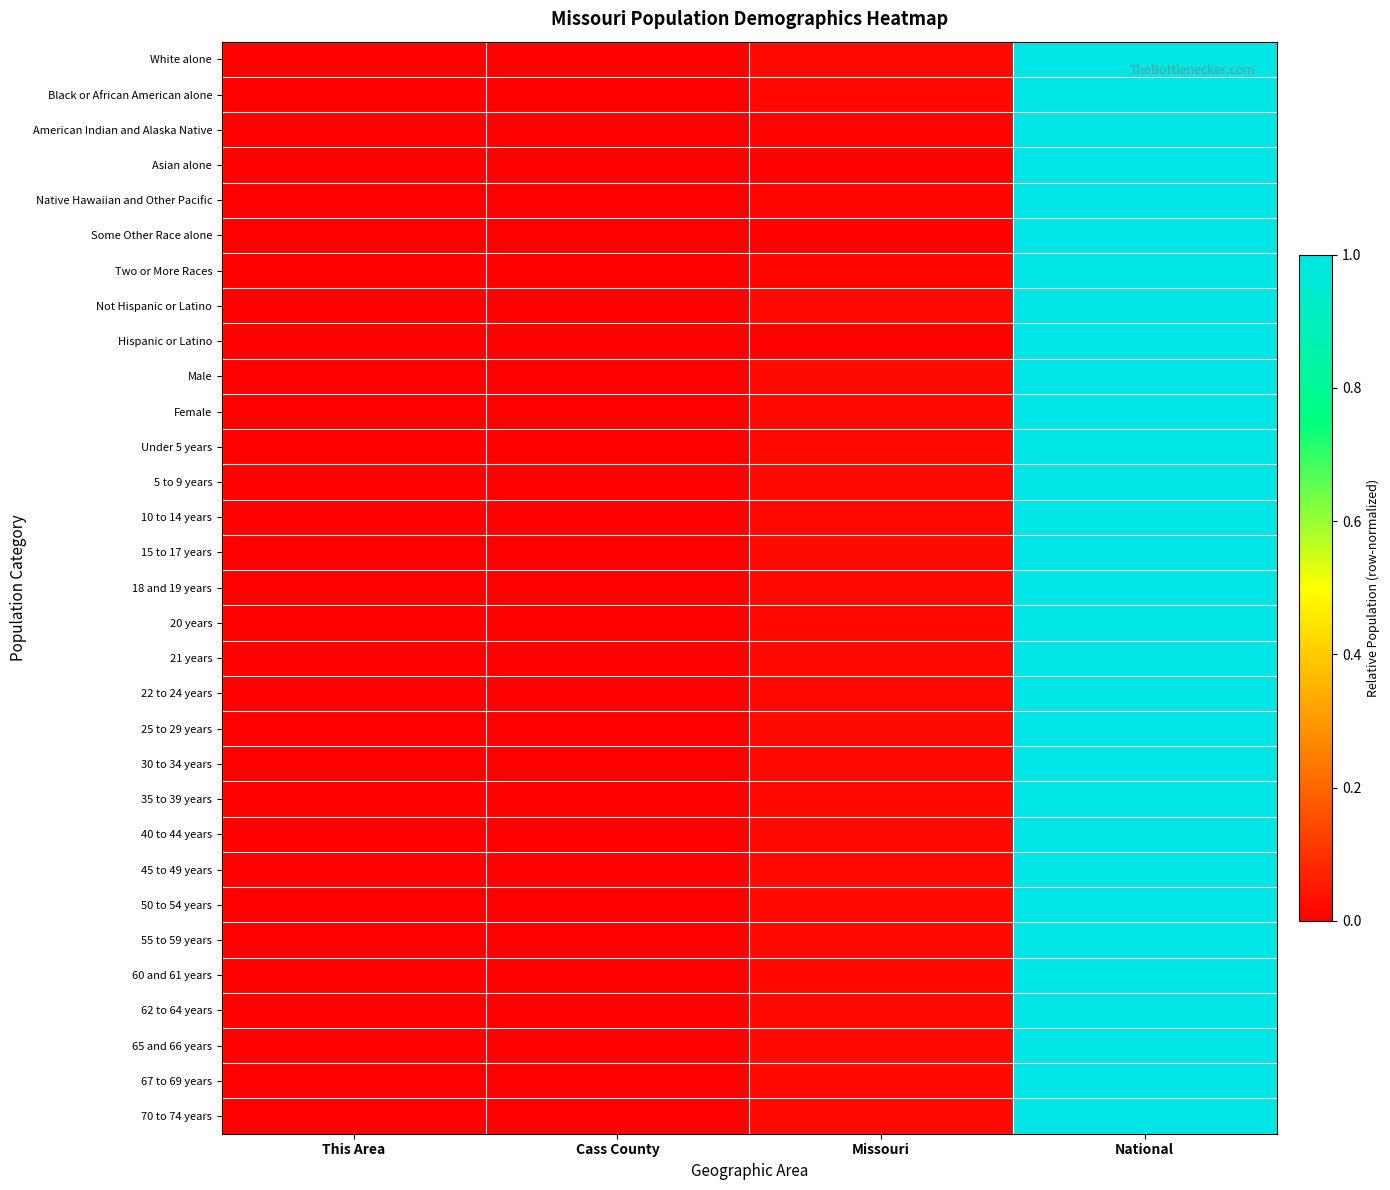

Reading left to right, extract all data points from this chart.

White alone: This Area=0.0	Cass County=0.0	Missouri=0.0	National=1.0
Black or African American alone: This Area=0.0	Cass County=0.0	Missouri=0.0	National=1.0
American Indian and Alaska Native: This Area=0.0	Cass County=0.0	Missouri=0.0	National=1.0
Asian alone: This Area=0.0	Cass County=0.0	Missouri=0.0	National=1.0
Native Hawaiian and Other Pacific: This Area=0.0	Cass County=0.0	Missouri=0.0	National=1.0
Some Other Race alone: This Area=0.0	Cass County=0.0	Missouri=0.0	National=1.0
Two or More Races: This Area=0.0	Cass County=0.0	Missouri=0.0	National=1.0
Not Hispanic or Latino: This Area=0.0	Cass County=0.0	Missouri=0.0	National=1.0
Hispanic or Latino: This Area=0.0	Cass County=0.0	Missouri=0.0	National=1.0
Male: This Area=0.0	Cass County=0.0	Missouri=0.0	National=1.0
Female: This Area=0.0	Cass County=0.0	Missouri=0.0	National=1.0
Under 5 years: This Area=0.0	Cass County=0.0	Missouri=0.0	National=1.0
5 to 9 years: This Area=0.0	Cass County=0.0	Missouri=0.0	National=1.0
10 to 14 years: This Area=0.0	Cass County=0.0	Missouri=0.0	National=1.0
15 to 17 years: This Area=0.0	Cass County=0.0	Missouri=0.0	National=1.0
18 and 19 years: This Area=0.0	Cass County=0.0	Missouri=0.0	National=1.0
20 years: This Area=0.0	Cass County=0.0	Missouri=0.0	National=1.0
21 years: This Area=0.0	Cass County=0.0	Missouri=0.0	National=1.0
22 to 24 years: This Area=0.0	Cass County=0.0	Missouri=0.0	National=1.0
25 to 29 years: This Area=0.0	Cass County=0.0	Missouri=0.0	National=1.0
30 to 34 years: This Area=0.0	Cass County=0.0	Missouri=0.0	National=1.0
35 to 39 years: This Area=0.0	Cass County=0.0	Missouri=0.0	National=1.0
40 to 44 years: This Area=0.0	Cass County=0.0	Missouri=0.0	National=1.0
45 to 49 years: This Area=0.0	Cass County=0.0	Missouri=0.0	National=1.0
50 to 54 years: This Area=0.0	Cass County=0.0	Missouri=0.0	National=1.0
55 to 59 years: This Area=0.0	Cass County=0.0	Missouri=0.0	National=1.0
60 and 61 years: This Area=0.0	Cass County=0.0	Missouri=0.0	National=1.0
62 to 64 years: This Area=0.0	Cass County=0.0	Missouri=0.0	National=1.0
65 and 66 years: This Area=0.0	Cass County=0.0	Missouri=0.0	National=1.0
67 to 69 years: This Area=0.0	Cass County=0.0	Missouri=0.0	National=1.0
70 to 74 years: This Area=0.0	Cass County=0.0	Missouri=0.0	National=1.0